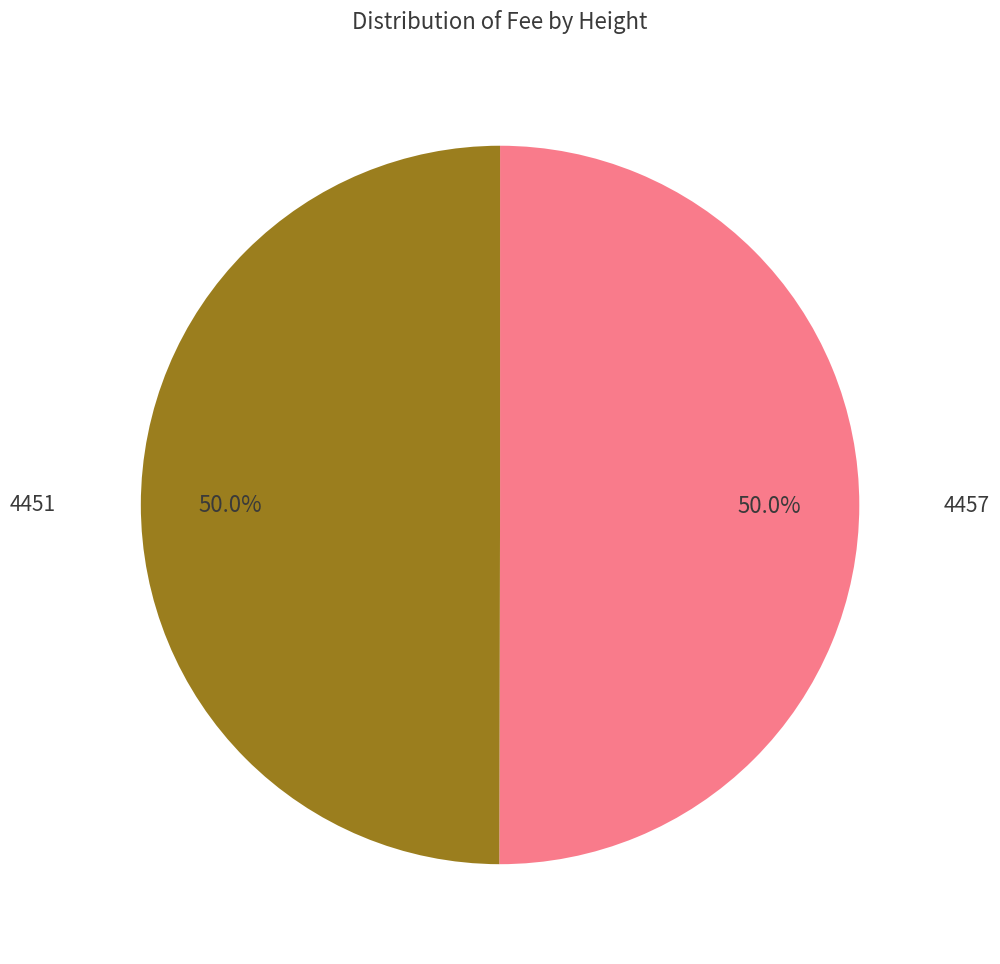

To the nearest percent, what percentage of the pie is 4451?

50%